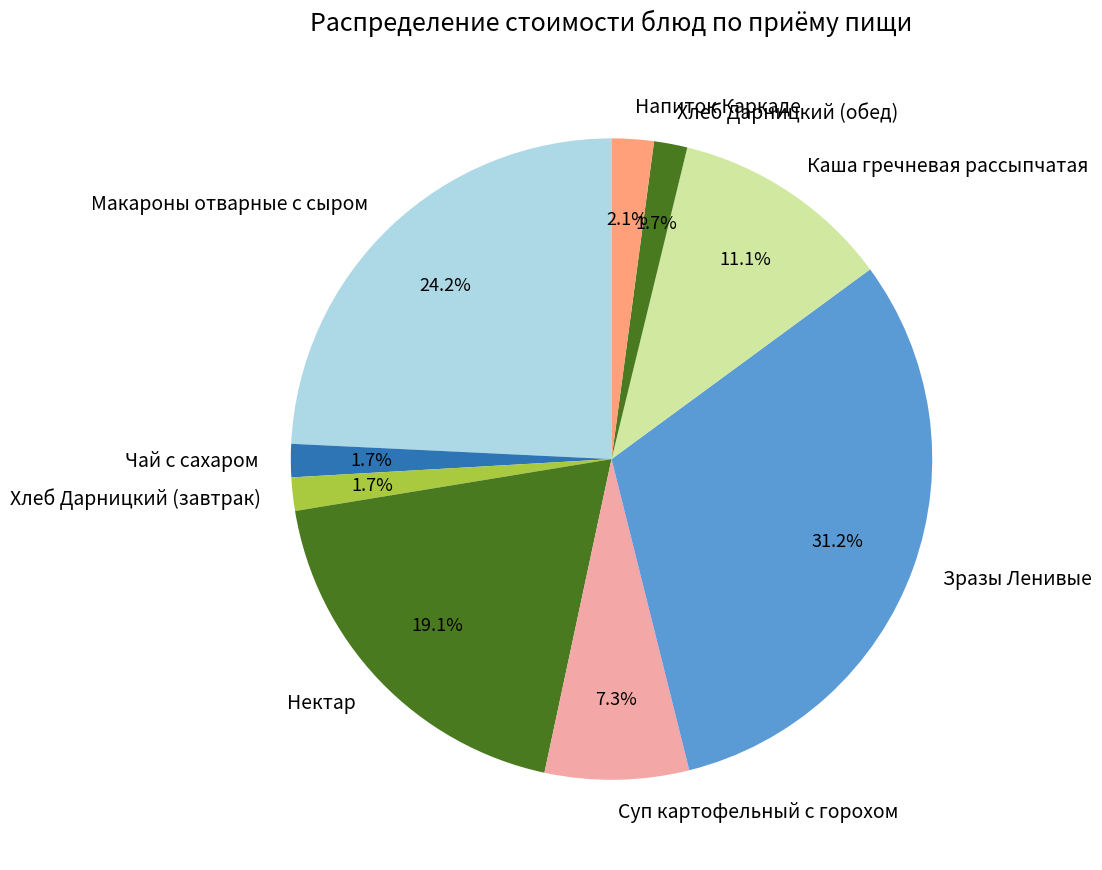

To the nearest percent, what portion does Чай с сахаром represent?

2%